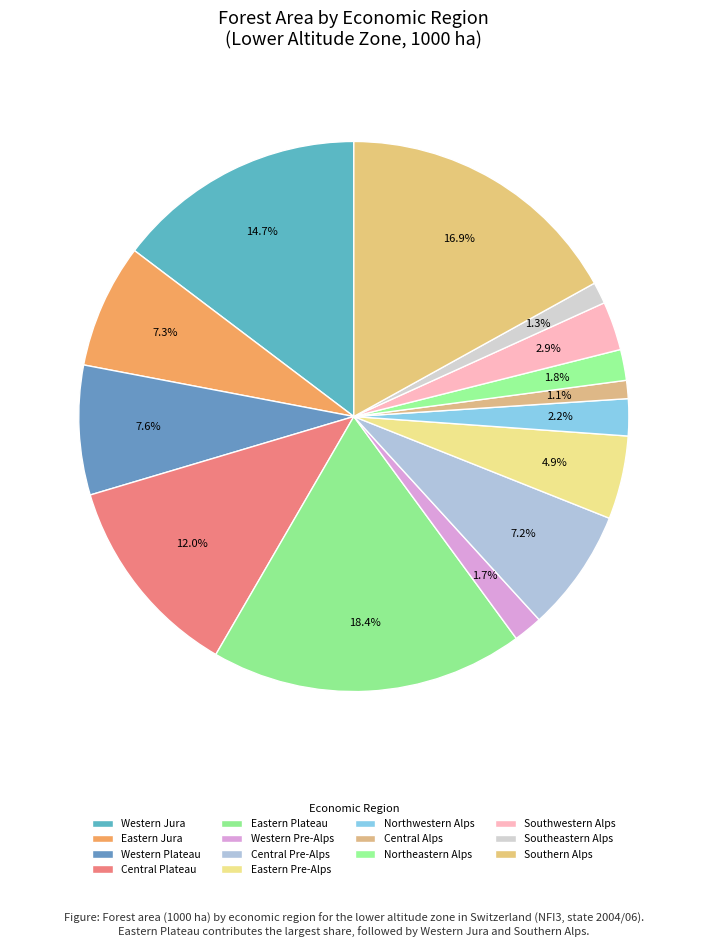

Rank the categories by value from highest to lowest.

Eastern Plateau, Southern Alps, Western Jura, Central Plateau, Western Plateau, Eastern Jura, Central Pre-Alps, Eastern Pre-Alps, Southwestern Alps, Northwestern Alps, Northeastern Alps, Western Pre-Alps, Southeastern Alps, Central Alps